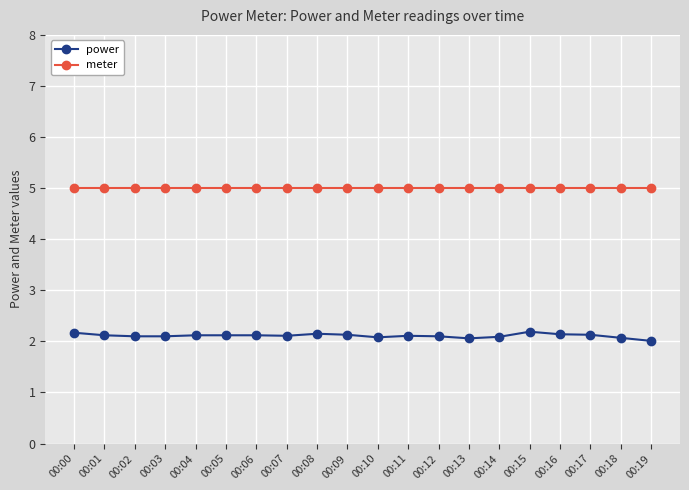

True or false: meter and power cross at least once.

False